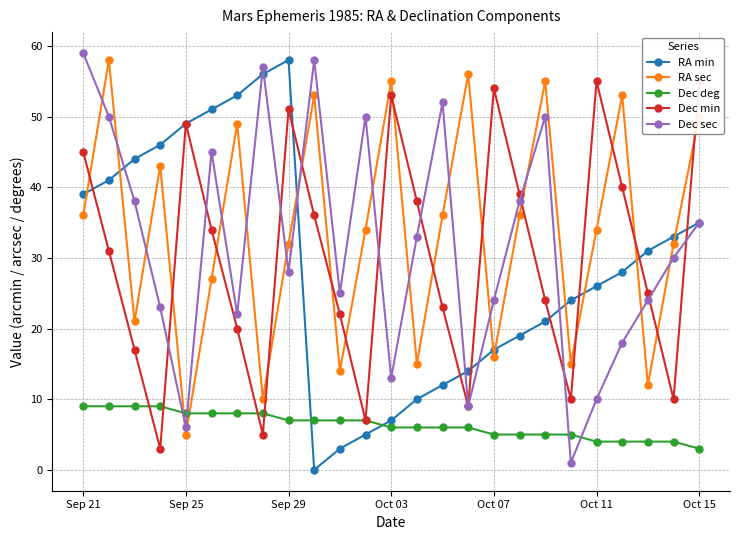

What is the minimum value for RA sec?

5